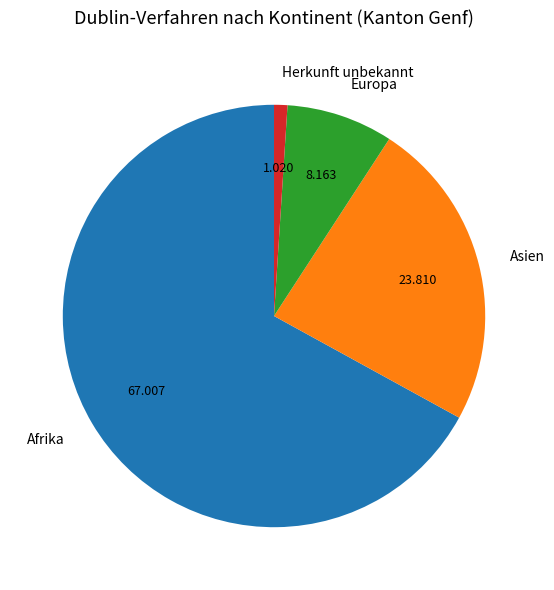

Rank the categories by value from highest to lowest.

Afrika, Asien, Europa, Herkunft unbekannt